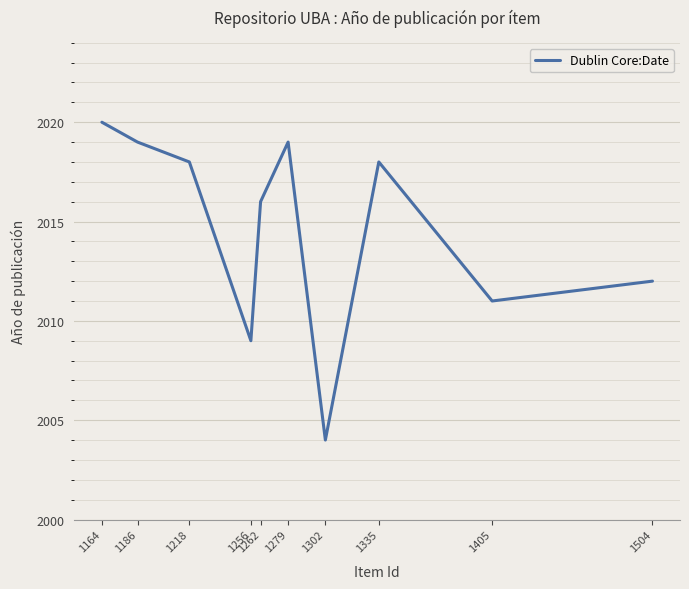

What is the difference between the maximum and minimum values?

16